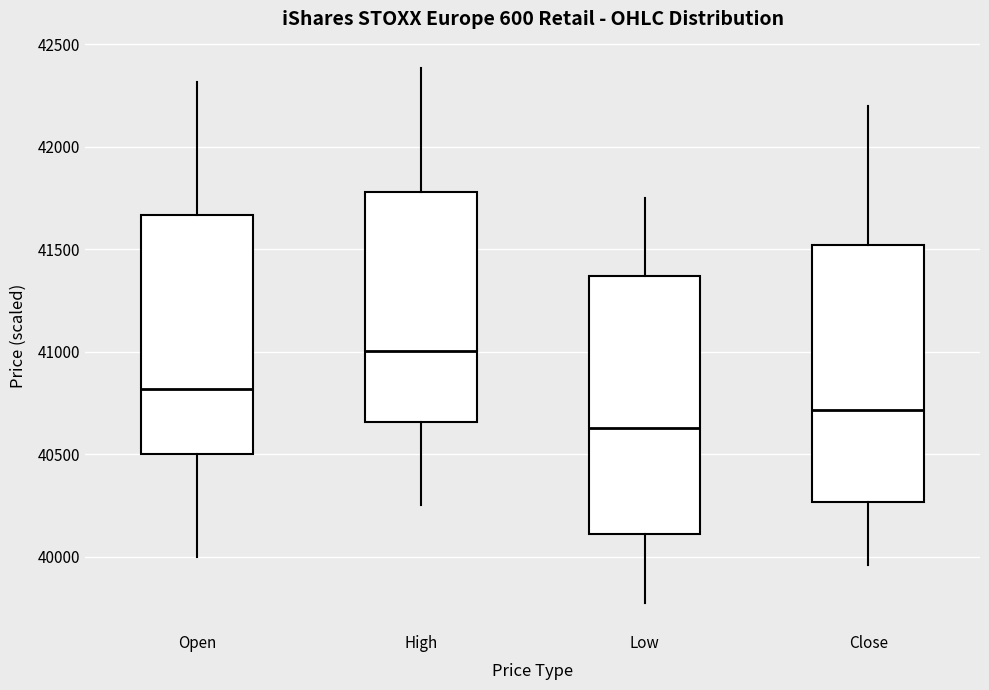

Which box has the highest median line?

High